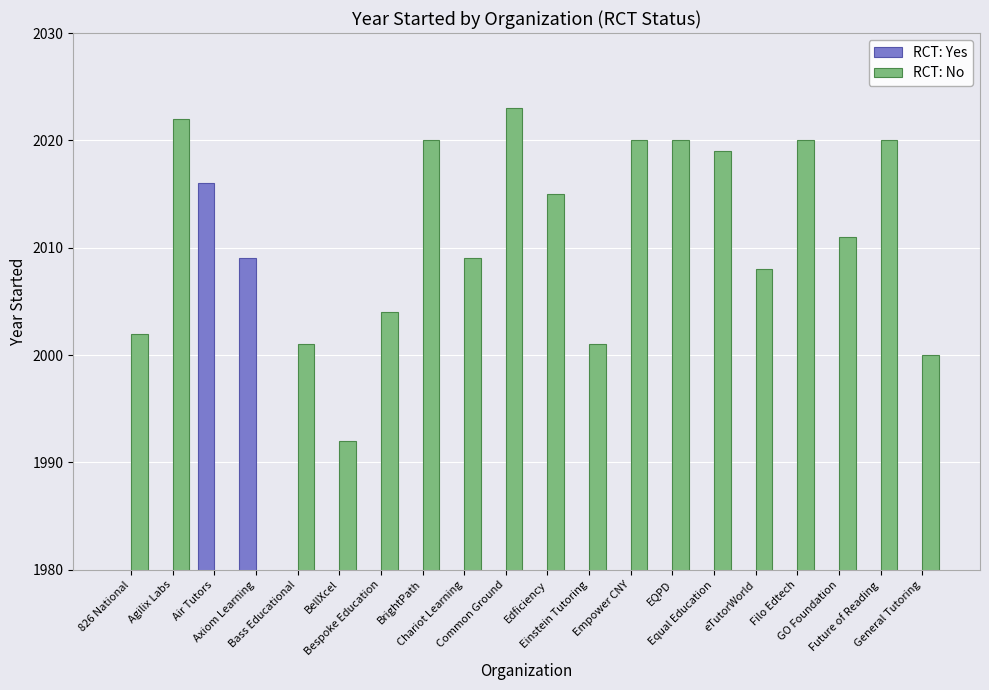

The value of RCT: No at BellXcel is 774. True or false?

False